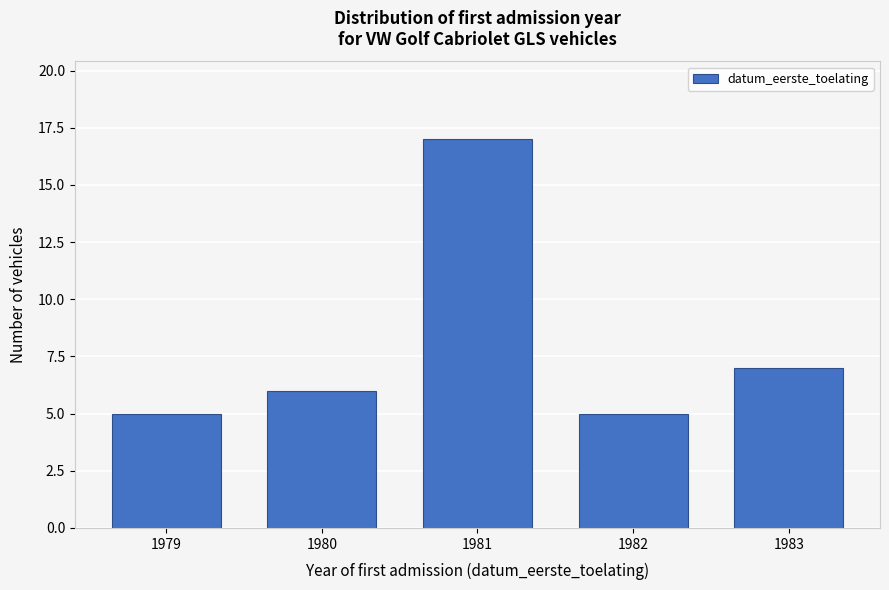

Reading left to right, extract all data points from this chart.

5	6	17	5	7